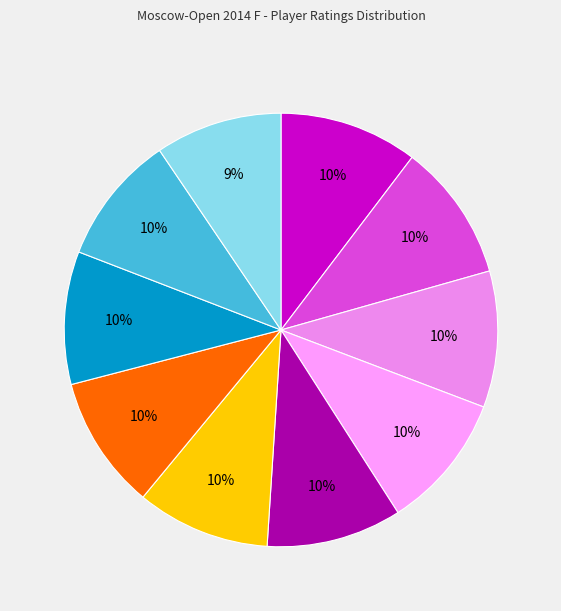

How many segments does this pie chart have?

10